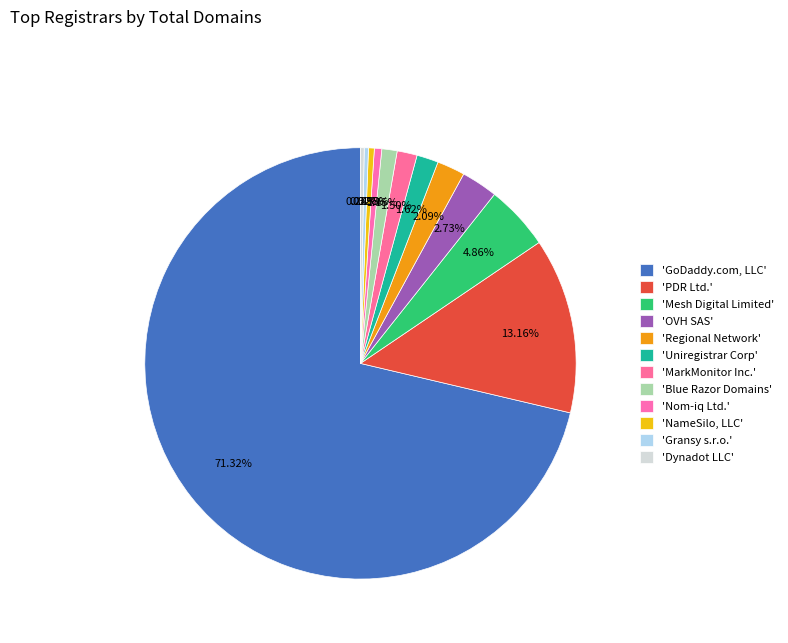

To the nearest percent, what is the difference between the largest and smallest slice percentages?

71%